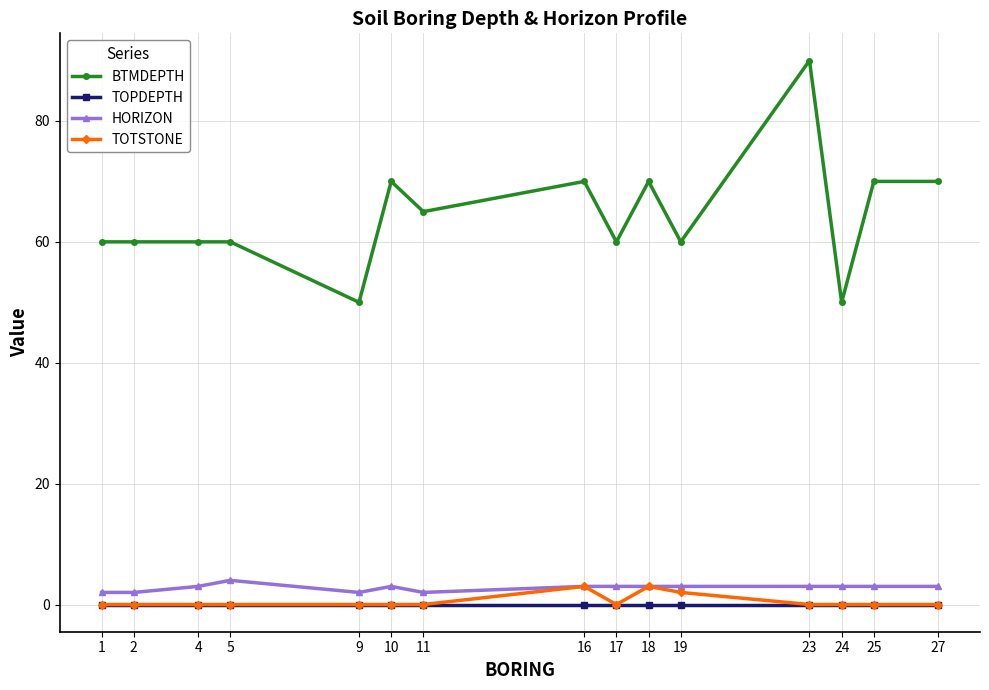

Reading left to right, extract all data points from this chart.

BTMDEPTH: 1=60	2=60	4=60	5=60	9=50	10=70	11=65	16=70	17=60	18=70	19=60	23=90	24=50	25=70	27=70
TOPDEPTH: 1=0	2=0	4=0	5=0	9=0	10=0	11=0	16=0	17=0	18=0	19=0	23=0	24=0	25=0	27=0
HORIZON: 1=2	2=2	4=3	5=4	9=2	10=3	11=2	16=3	17=3	18=3	19=3	23=3	24=3	25=3	27=3
TOTSTONE: 1=0	2=0	4=0	5=0	9=0	10=0	11=0	16=3	17=0	18=3	19=2	23=0	24=0	25=0	27=0